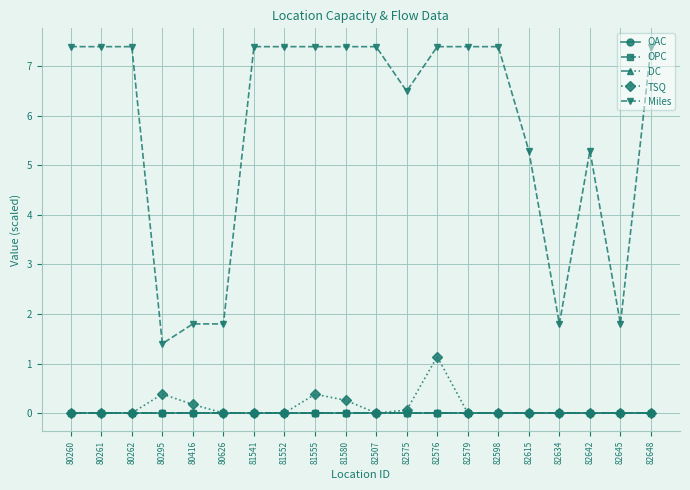

Which series has the widest spread of values?

Miles